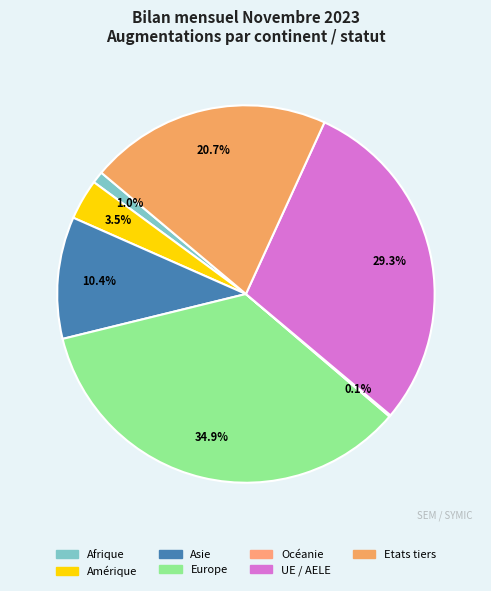

Rank the categories by value from highest to lowest.

Europe, UE / AELE, Etats tiers, Asie, Amérique, Afrique, Océanie